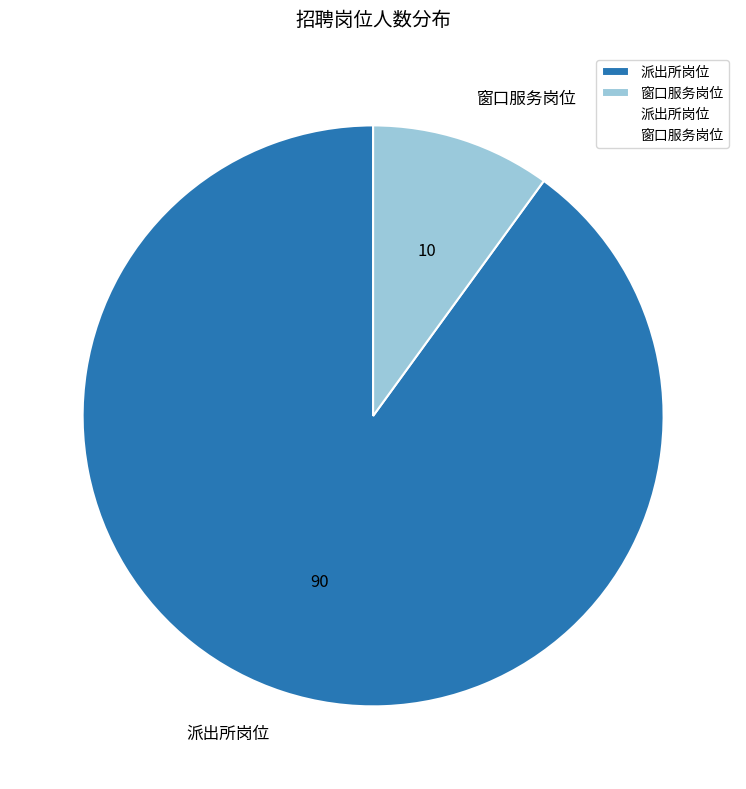

Do 派出所岗位 and 窗口服务岗位 together represent more than half of the pie?

Yes